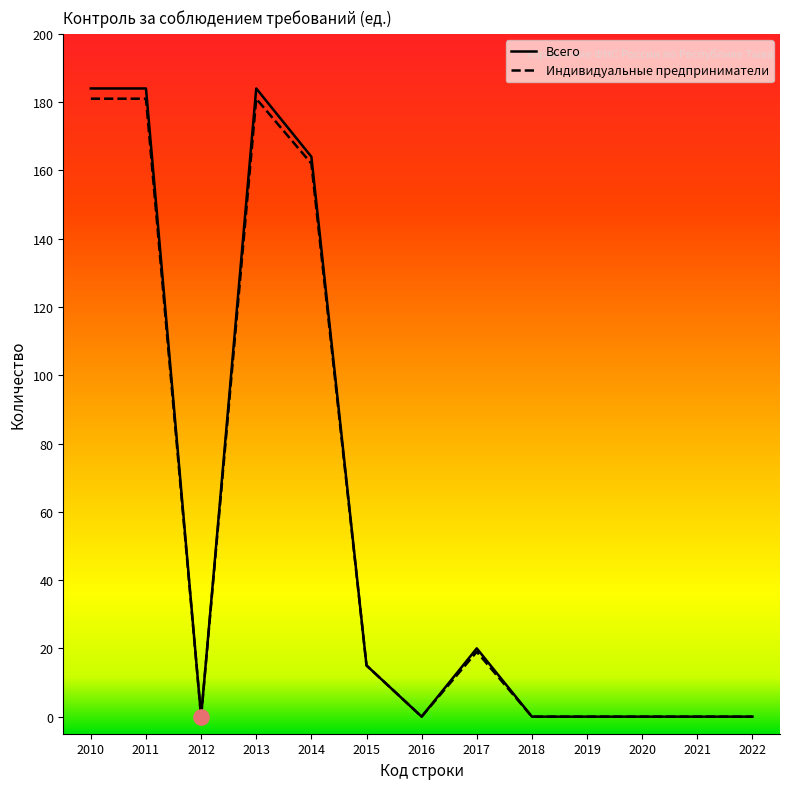

What is the total value across all series at 2013?

365